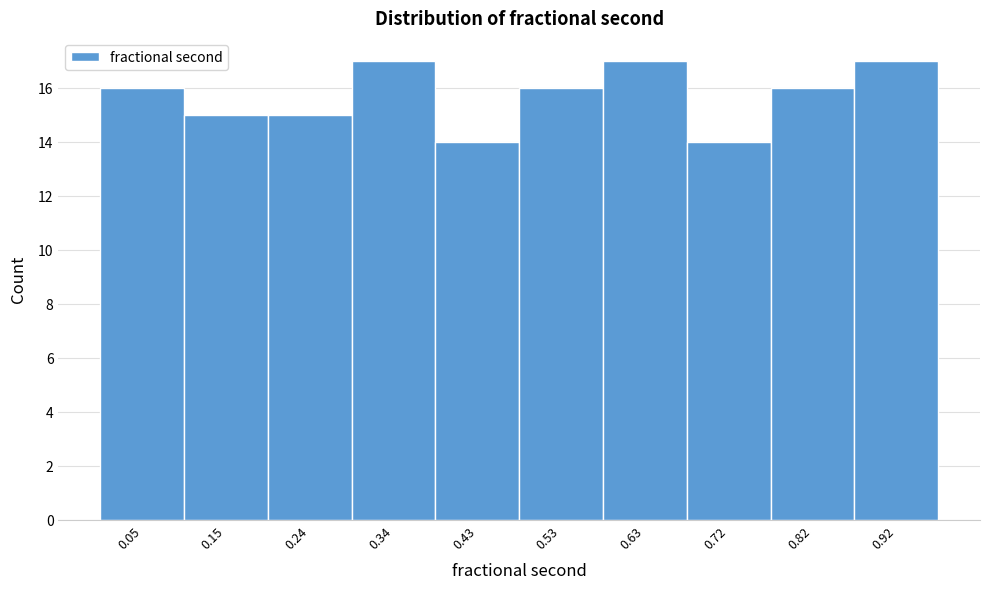

Reading left to right, list every bar in this chart as the range it spans on the x-axis followed by its height. Neither the bar edges nor the heights are printed on the chart, so give them approximately, as read against the axes.

0.00 to 0.10: 16
0.10 to 0.19: 15
0.19 to 0.29: 15
0.29 to 0.39: 17
0.39 to 0.48: 14
0.48 to 0.58: 16
0.58 to 0.67: 17
0.67 to 0.77: 14
0.77 to 0.87: 16
0.87 to 0.96: 17